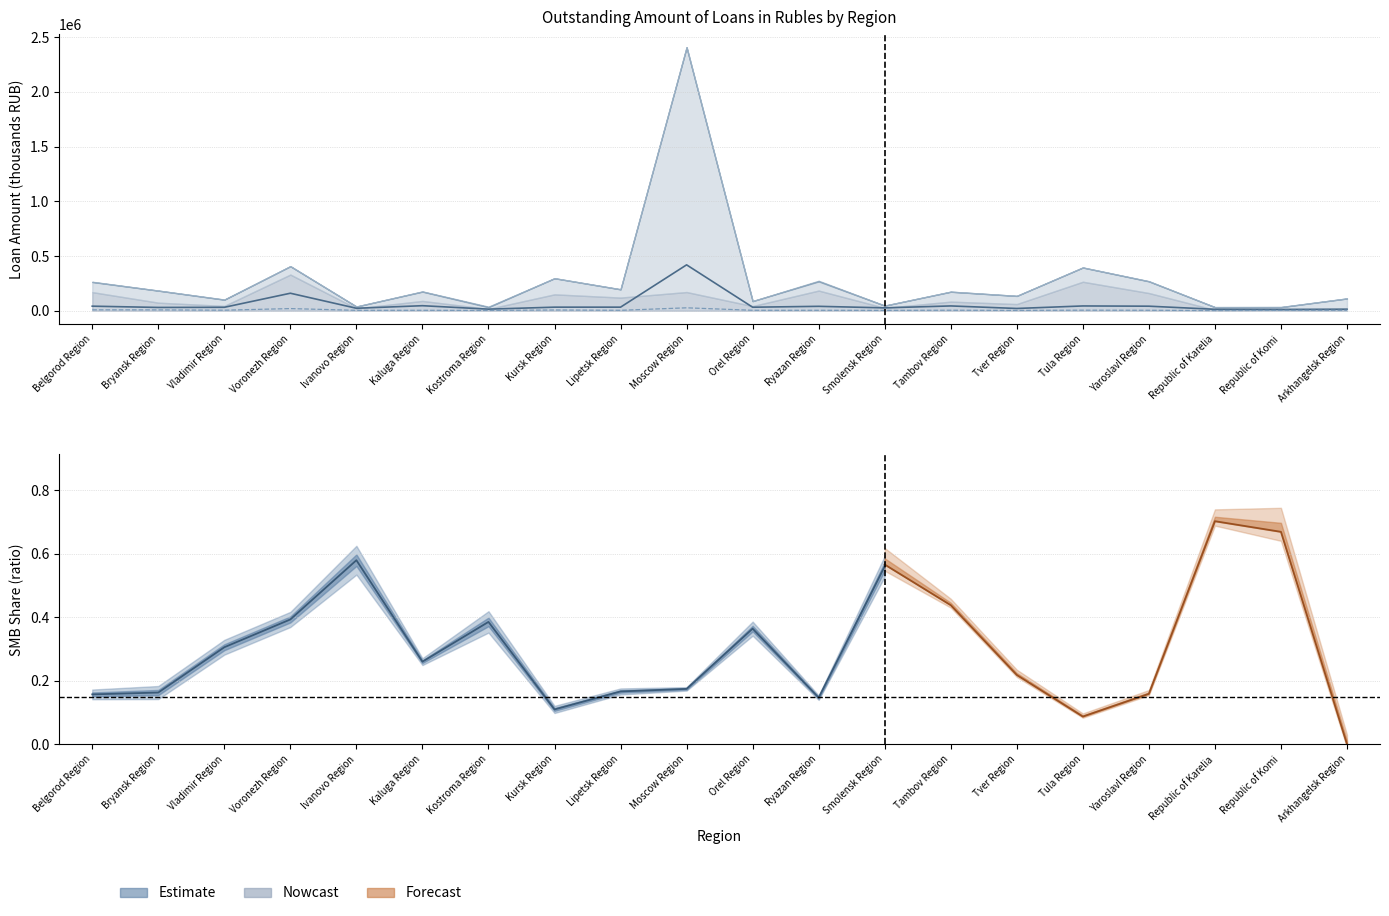

Is the value of Small and Medium Businesses at Lipetsk Region greater than the value of Individual Entrepreneurs at Lipetsk Region?

Yes